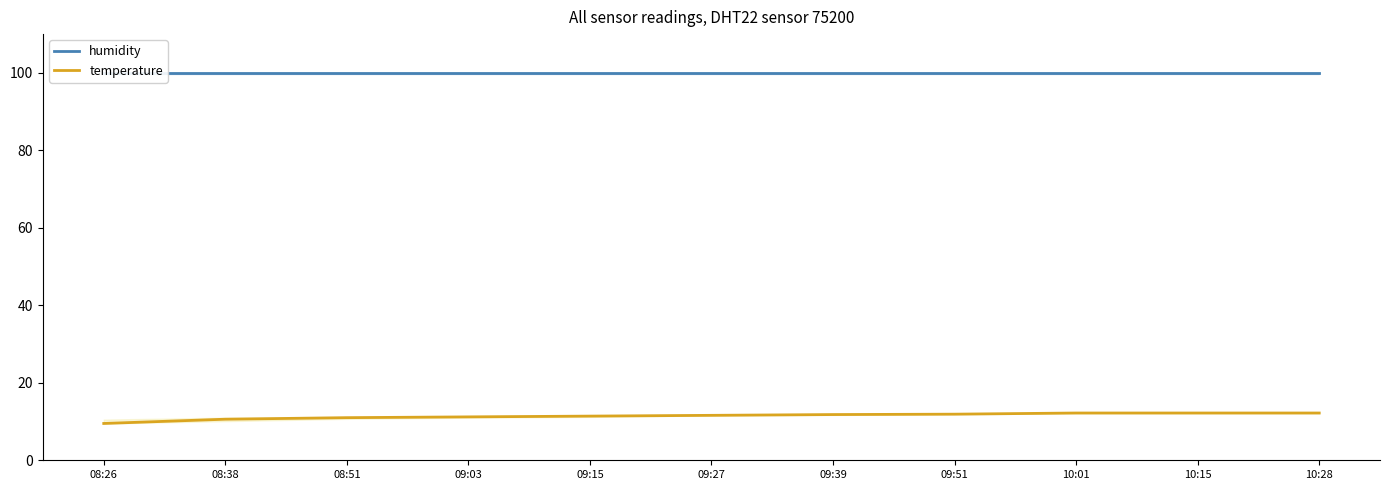

Count the number of values greater than 11.

8